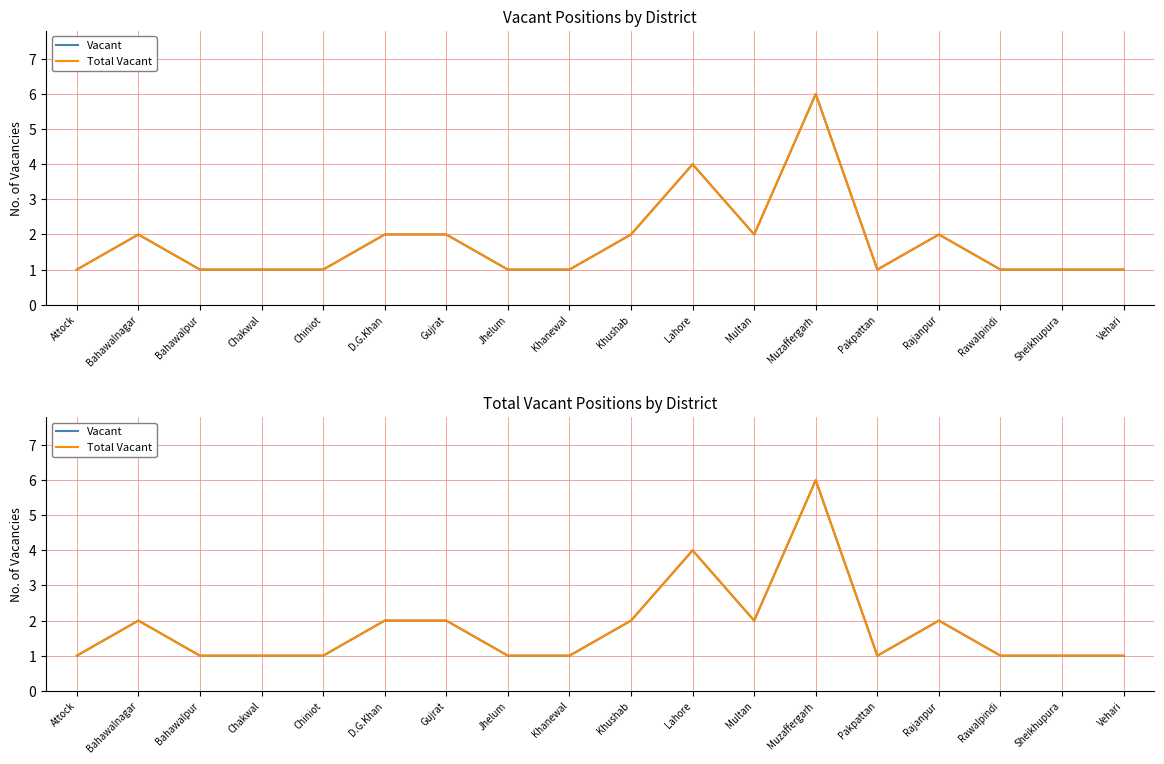

At which label does Total Vacant reach its minimum?

Attock